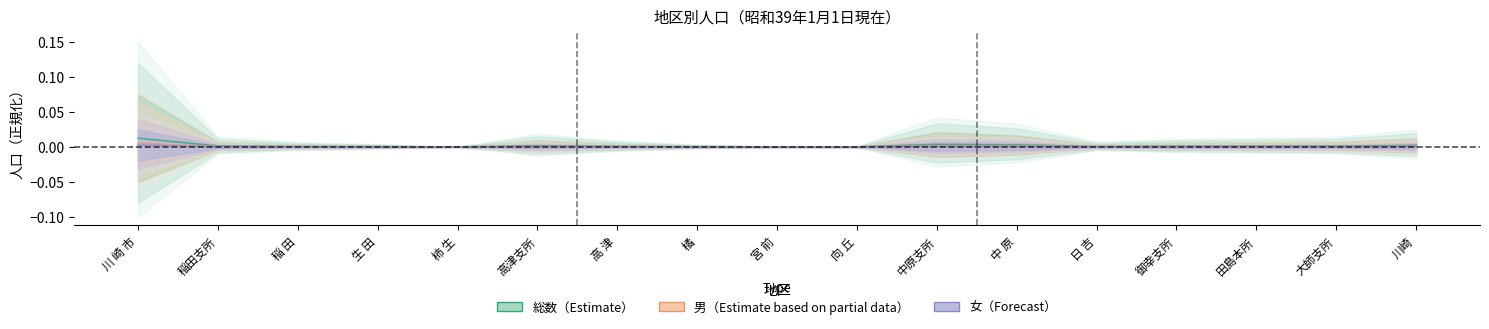

The value of 男 at 高 津 is 0.0. True or false?

True